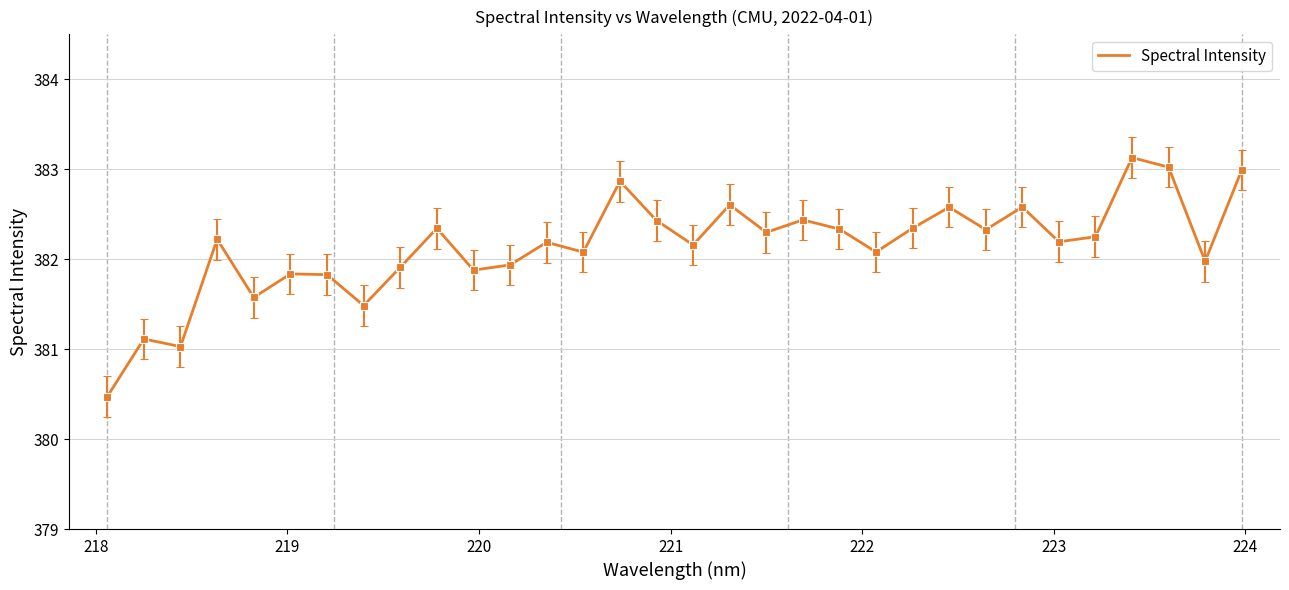

Does the chart have visible grid lines?

Yes